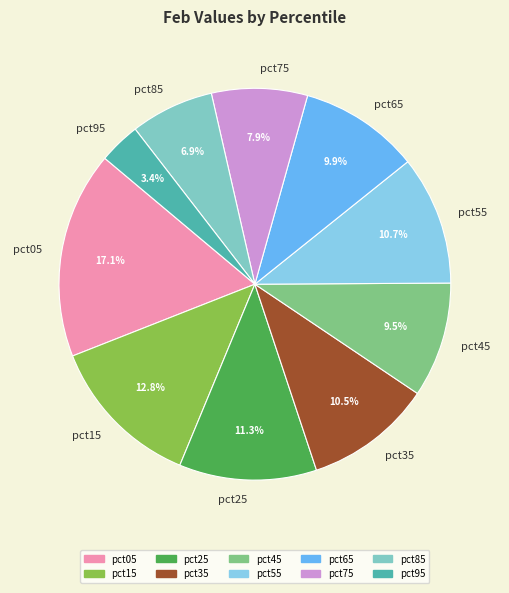

Is there any slice that represents more than half of the pie?

No